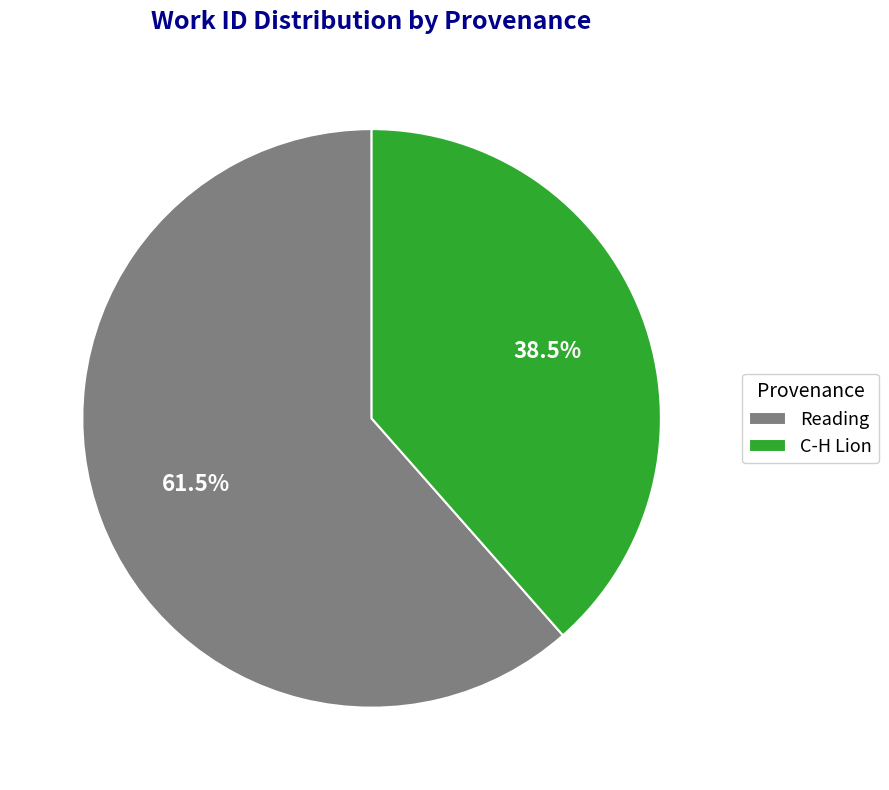

Is Reading the majority of the pie?

Yes